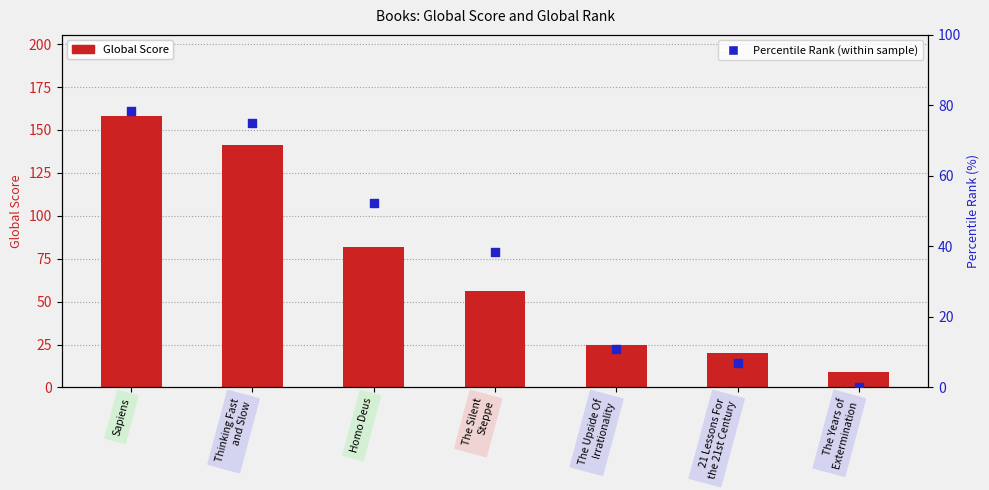

Which series contains the lowest Y value?

Percentile Rank (within sample)